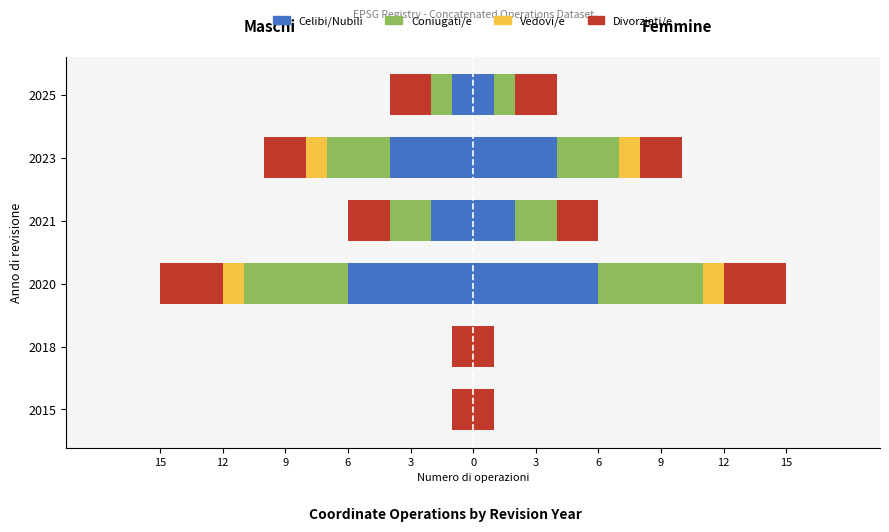

Does the chart contain any negative values?

Yes